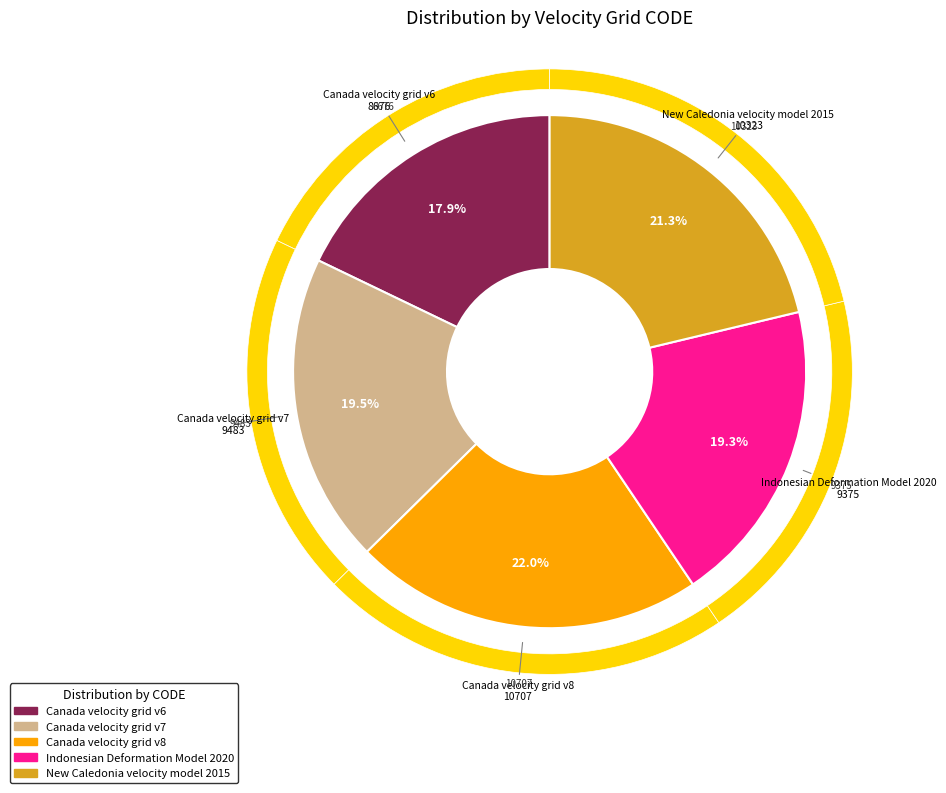

Is the sum of Canada velocity grid v6 and Canada velocity grid v8 greater than half?

No